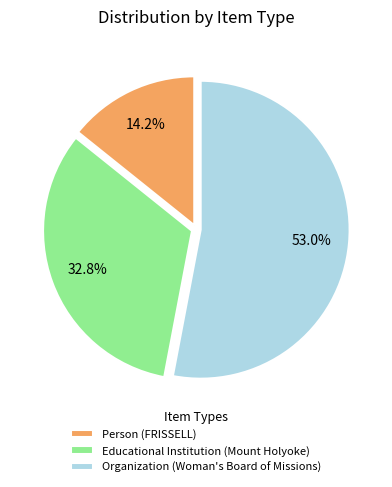

To the nearest percent, what portion does Organization (Woman's Board of Missions) represent?

53%